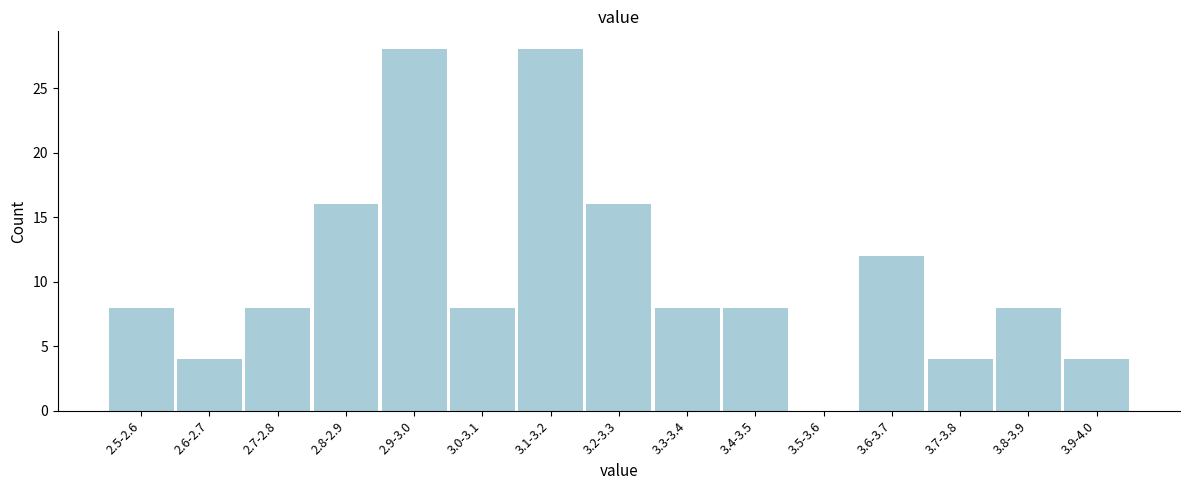

Reading left to right, list all the values displayed in this chart.

2.5-2.6=8	2.6-2.7=4	2.7-2.8=8	2.8-2.9=16	2.9-3.0=28	3.0-3.1=8	3.1-3.2=28	3.2-3.3=16	3.3-3.4=8	3.4-3.5=8	3.5-3.6=0	3.6-3.7=12	3.7-3.8=4	3.8-3.9=8	3.9-4.0=4